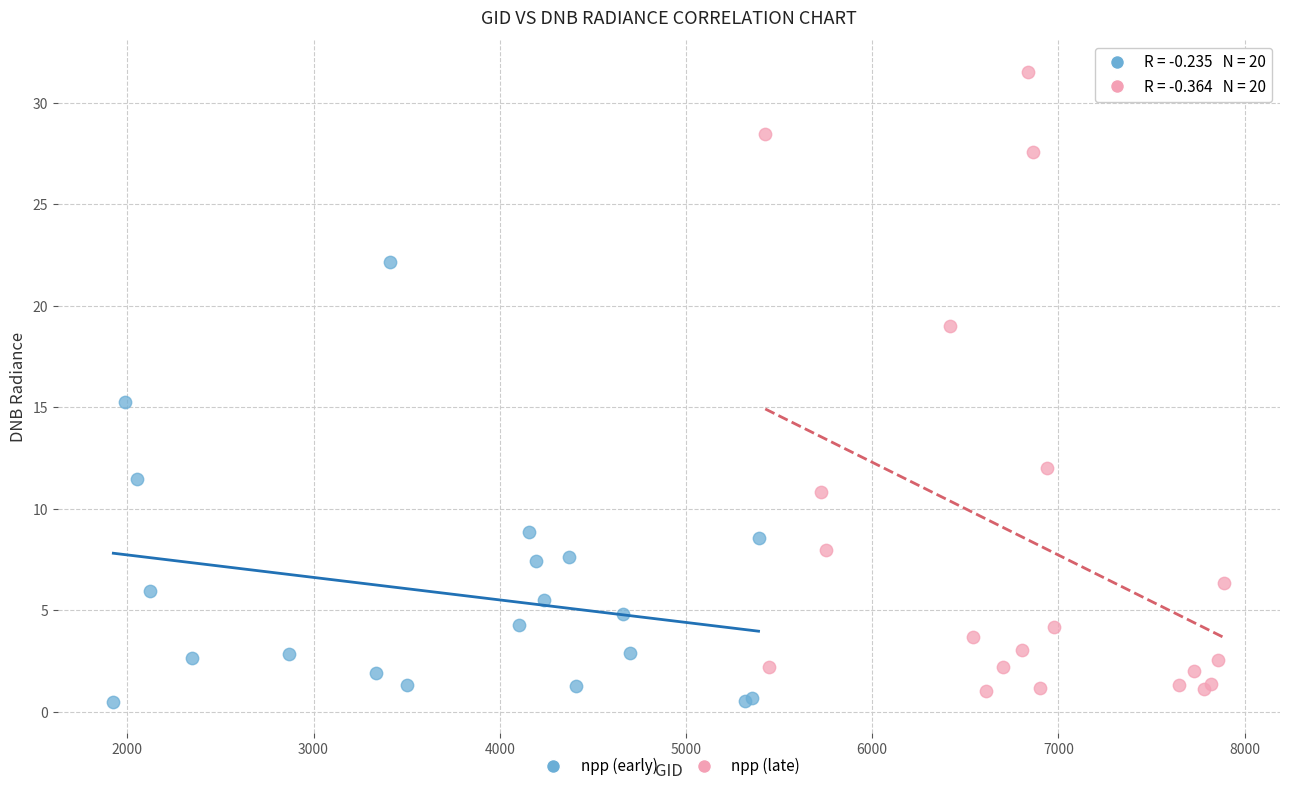

Which series reaches the minimum Y coordinate?

npp (early)